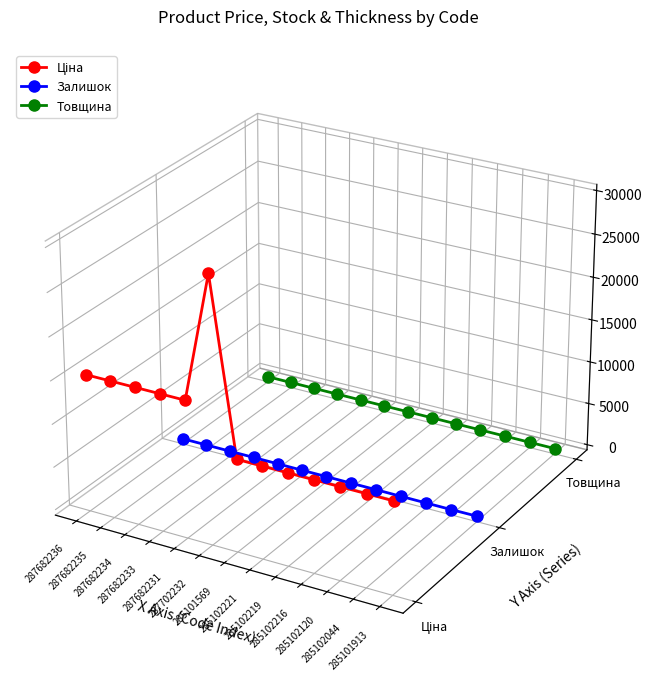

Is the value of Залишок at 285102120 greater than the value of Ціна at 285102219?

No